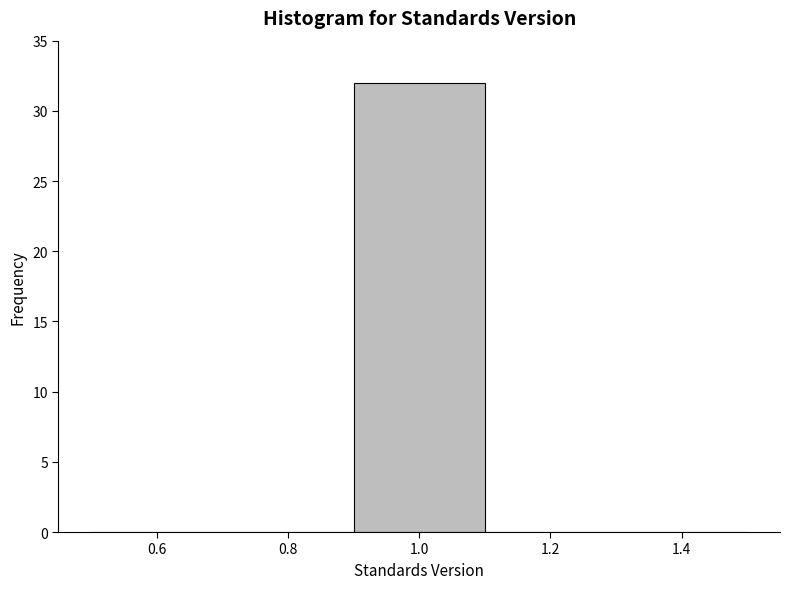

What is the height of the bar covering 0.9 to 1.1 on the x-axis? The values are not printed on the chart, so give them approximately, as read against the axis.

32